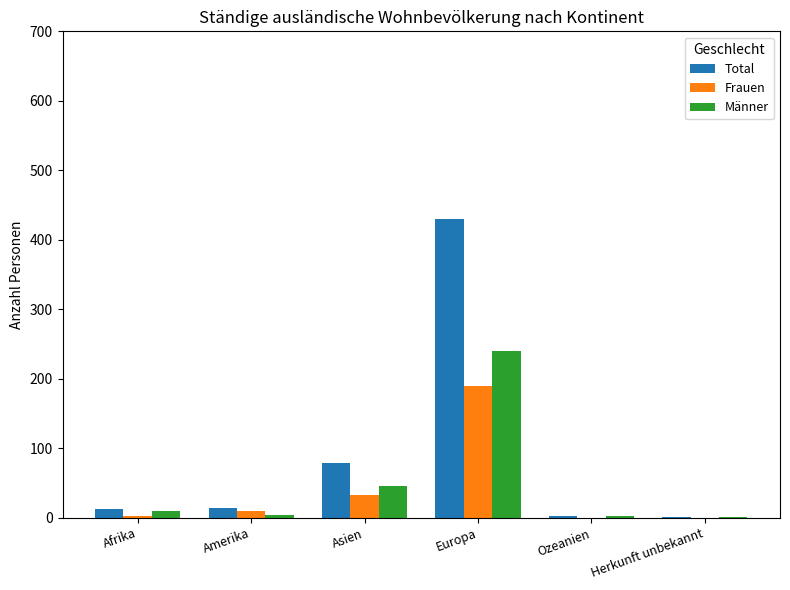

Does the chart contain stacked bars?

No